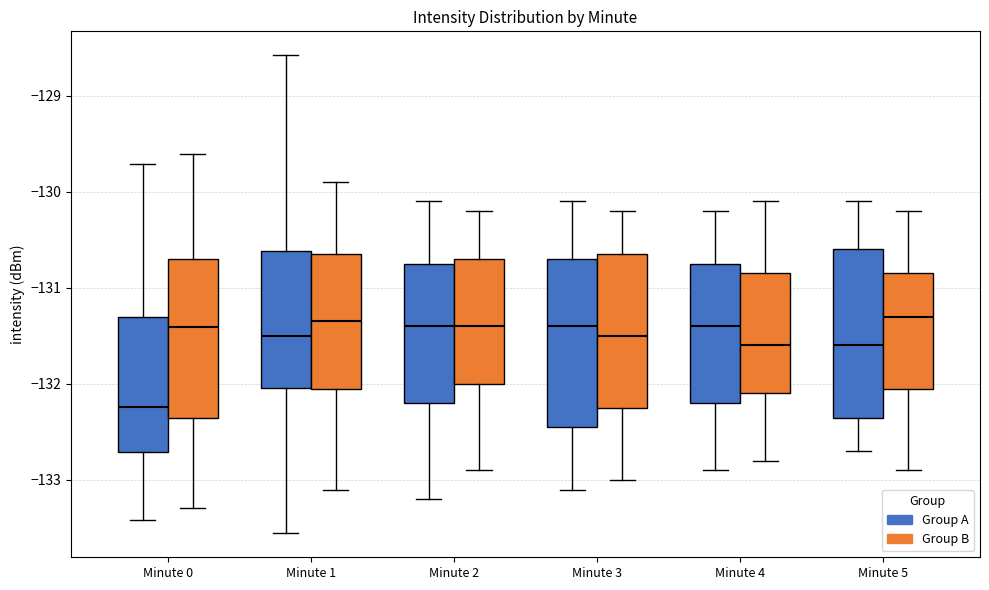

Reading left to right, read every box against the y-axis: the position of its median line, the range the box covers, and the ends of its whiskers. The values are not printed on the chart, so give them approximately, as read against the axis.

Minute 0 (Group A): median -132.2, box -132.7 to -131.3, whiskers -133.4 to -129.7
Minute 0 (Group B): median -131.4, box -132.4 to -130.7, whiskers -133.3 to -129.6
Minute 1 (Group A): median -131.5, box -132.0 to -130.6, whiskers -133.6 to -128.6
Minute 1 (Group B): median -131.3, box -132.0 to -130.6, whiskers -133.1 to -129.9
Minute 2 (Group A): median -131.4, box -132.2 to -130.7, whiskers -133.2 to -130.1
Minute 2 (Group B): median -131.4, box -132.0 to -130.7, whiskers -132.9 to -130.2
Minute 3 (Group A): median -131.4, box -132.4 to -130.7, whiskers -133.1 to -130.1
Minute 3 (Group B): median -131.5, box -132.2 to -130.6, whiskers -133.0 to -130.2
Minute 4 (Group A): median -131.4, box -132.2 to -130.7, whiskers -132.9 to -130.2
Minute 4 (Group B): median -131.6, box -132.1 to -130.8, whiskers -132.8 to -130.1
Minute 5 (Group A): median -131.6, box -132.3 to -130.6, whiskers -132.7 to -130.1
Minute 5 (Group B): median -131.3, box -132.0 to -130.8, whiskers -132.9 to -130.2